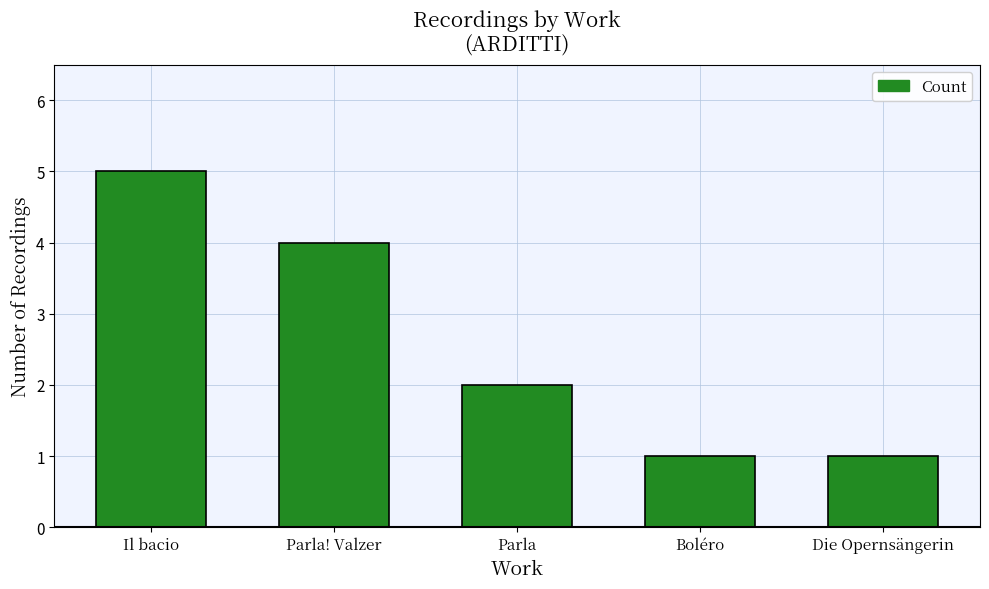

What is the sum of all values?

13